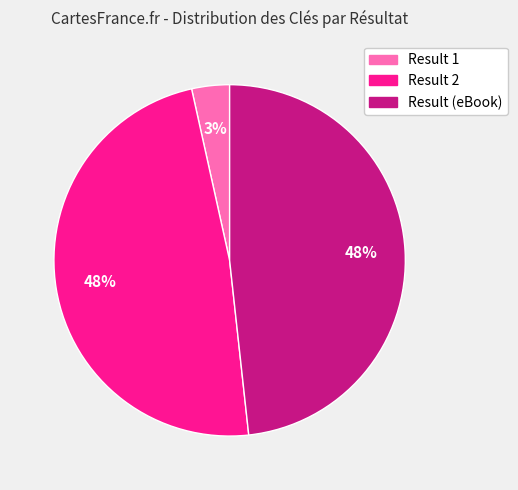

Does any single category account for the majority?

No